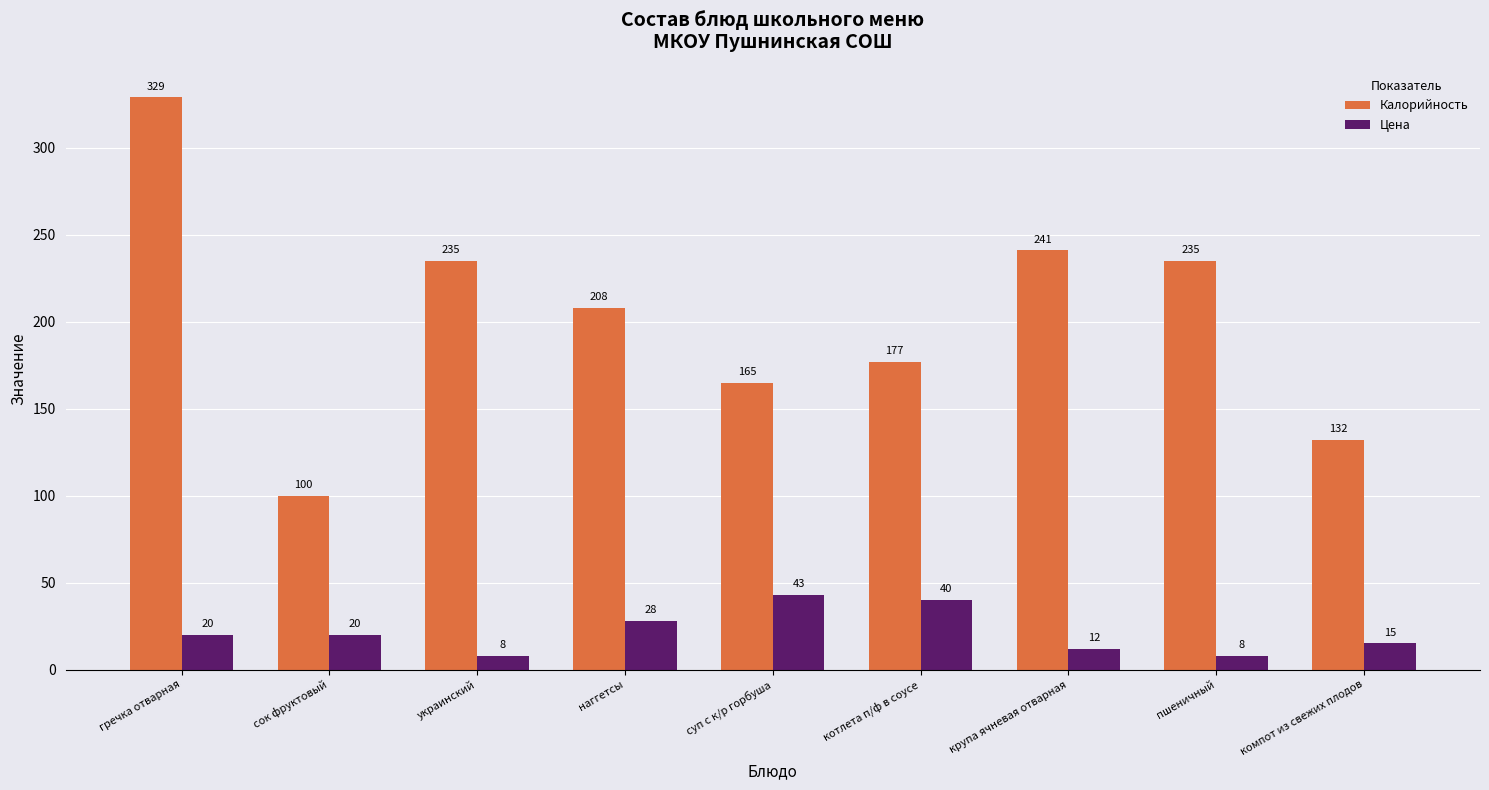

At компот из свежих плодов, list the series in order from smallest to largest.

Цена, Калорийность